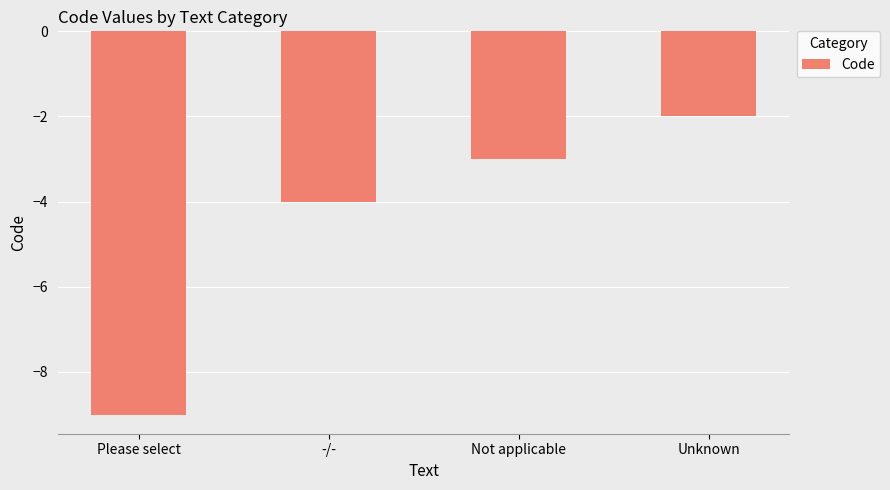

Reading right to left, what are all the values shown in this chart?

Unknown=-2	Not applicable=-3	-/-=-4	Please select=-9